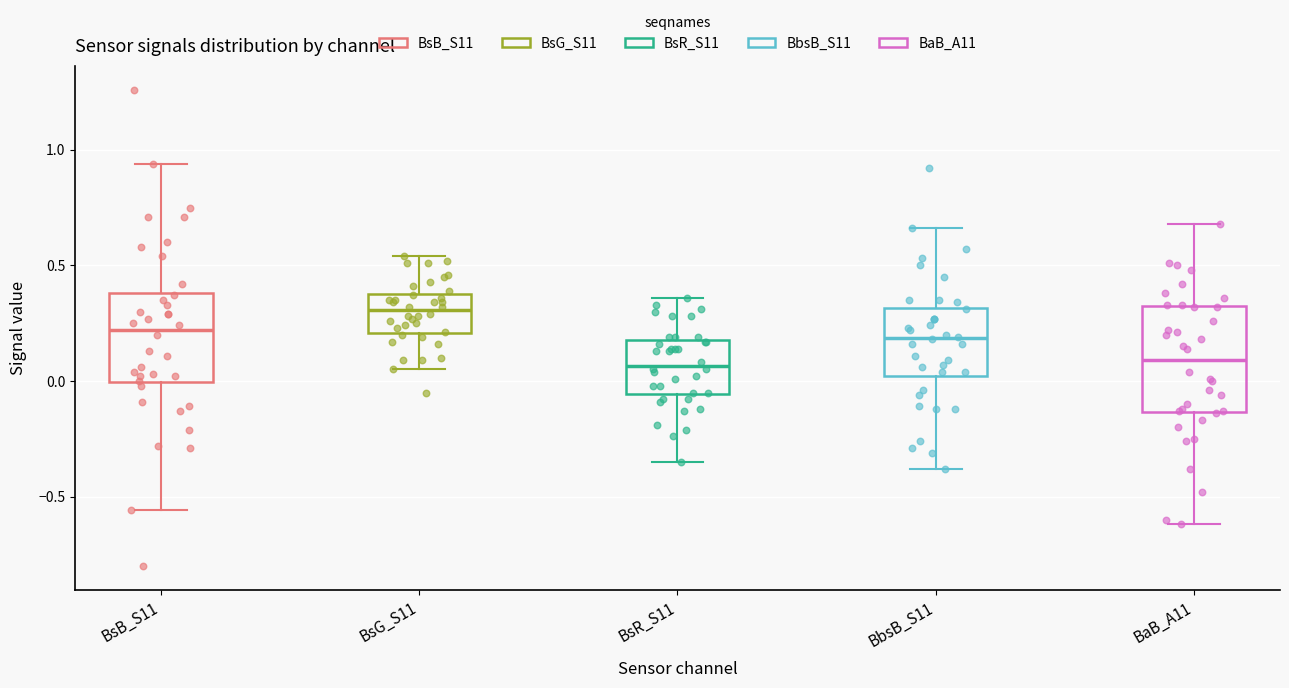

Comparing the boxes themselves (not the whiskers), which one is the tallest?

BaB_A11